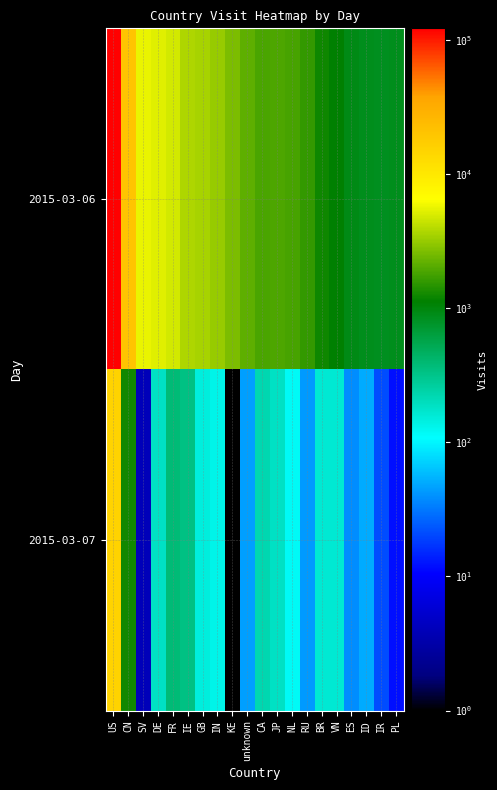

At which category is the sum across all series the highest?

US